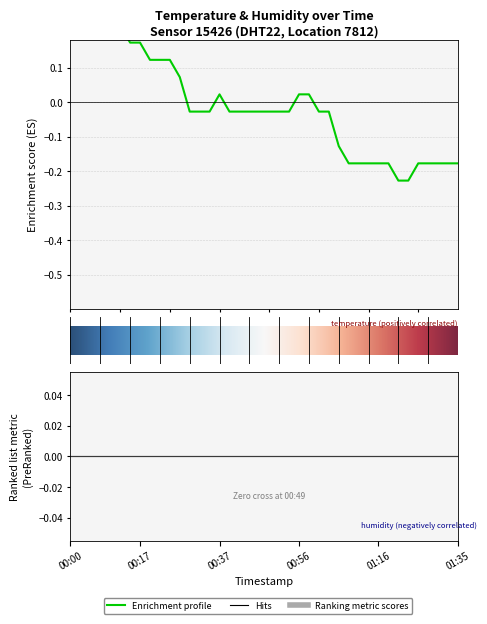

What is the approximate value at 01:06?

-0.1